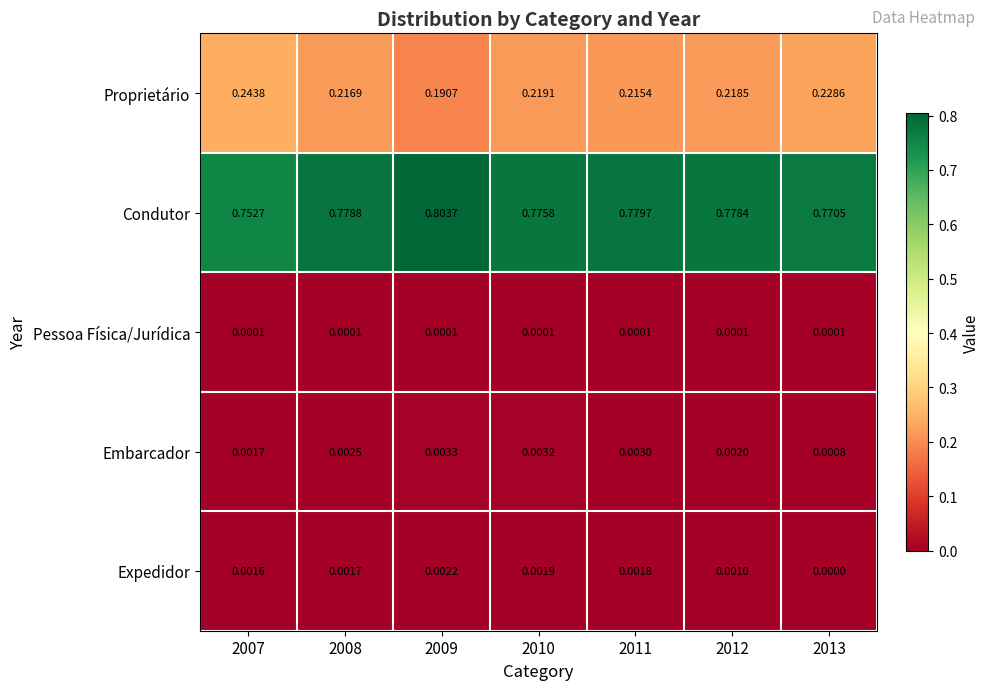

At 2011, list the series in order from smallest to largest.

Pessoa Física/Jurídica, Expedidor, Embarcador, Proprietário, Condutor